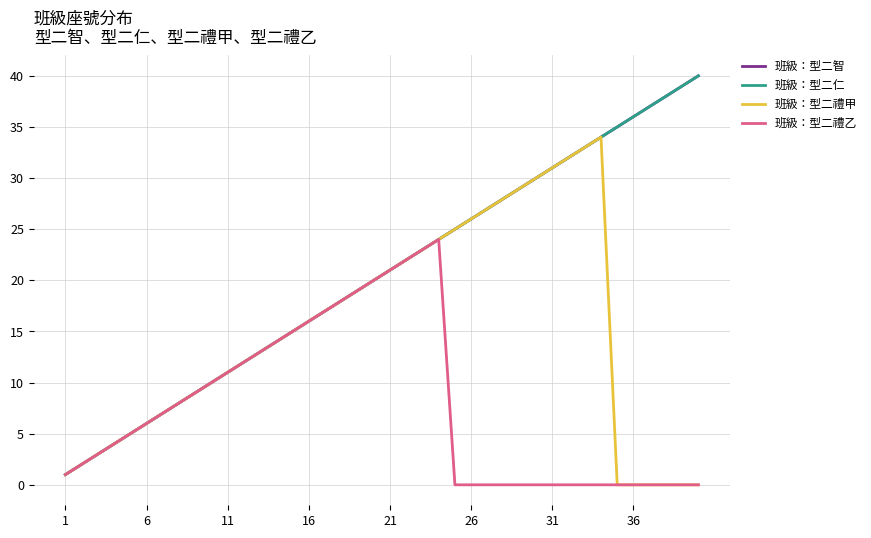

In 班級：型二禮甲, how many points are higher than both neighbors (excluding endpoints)?

1